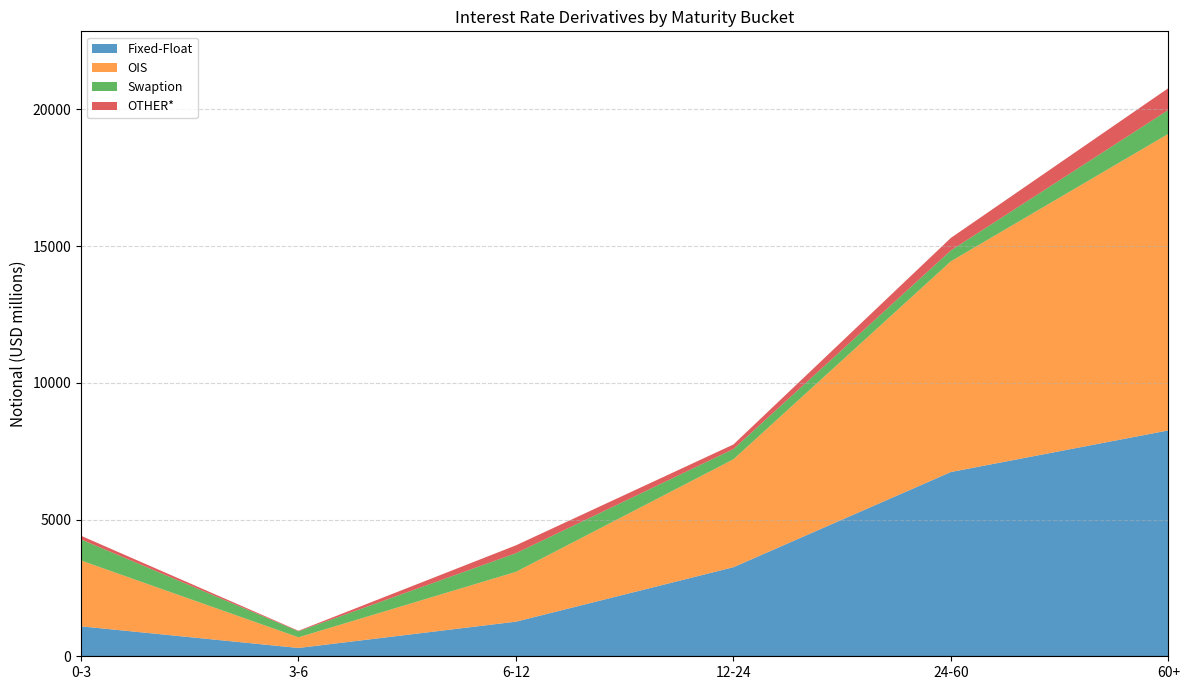

Reading left to right, list all the values displayed in this chart.

Fixed-Float: 0-3=1095	3-6=304	6-12=1266	12-24=3258	24-60=6739	60+=8261
OIS: 0-3=2408	3-6=390	6-12=1823	12-24=3946	24-60=7707	60+=10847
Swaption: 0-3=772	3-6=219	6-12=681	12-24=375	24-60=397	60+=871
OTHER*: 0-3=132	3-6=20	6-12=288	12-24=167	24-60=459	60+=799